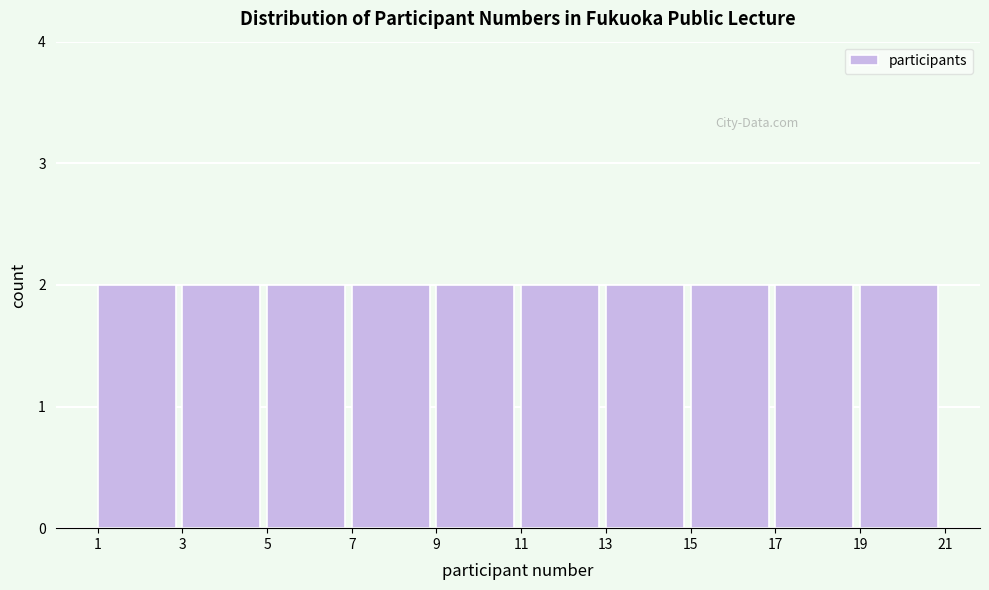

Reading left to right, transcribe this chart: for each bar, give the range it covers on the x-axis and its height. The values are not printed on the chart, so give them approximately, as read against the axis.

1 to 3: 2
3 to 5: 2
5 to 7: 2
7 to 9: 2
9 to 11: 2
11 to 13: 2
13 to 15: 2
15 to 17: 2
17 to 19: 2
19 to 21: 2